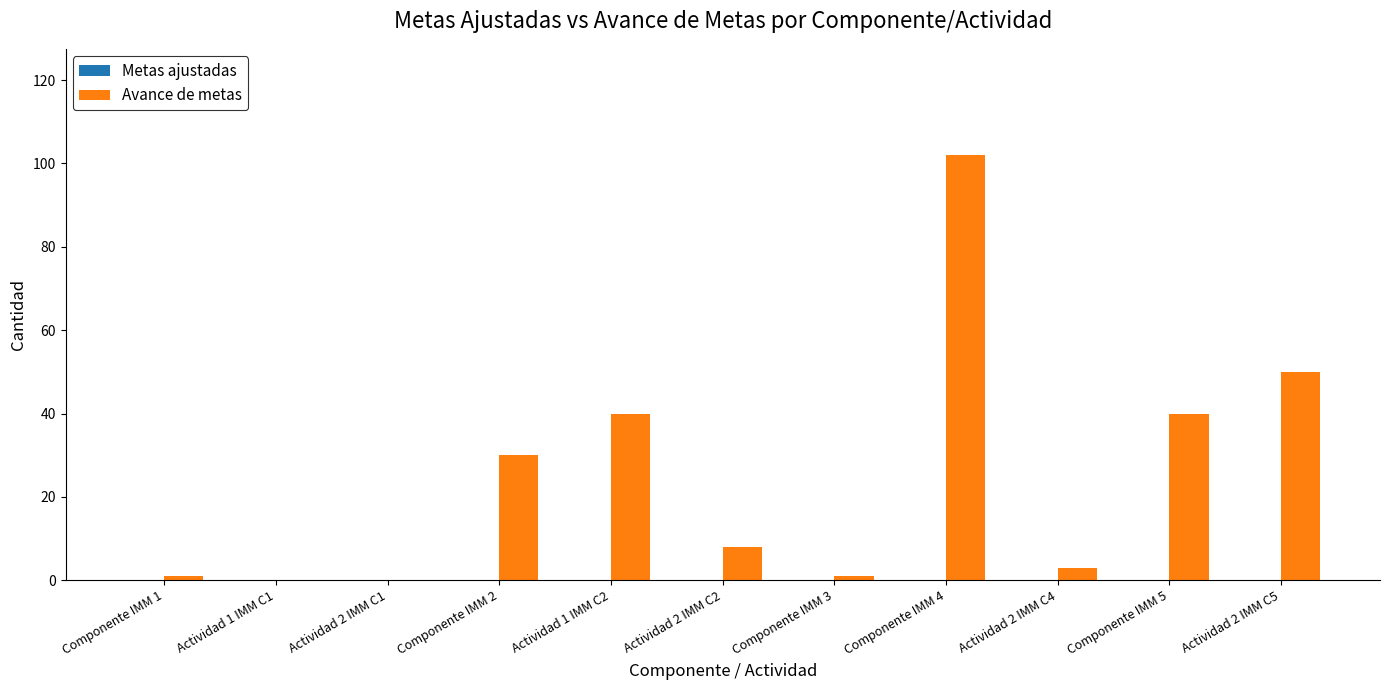

True or false: the data shows 1 at Componente IMM 3.

True